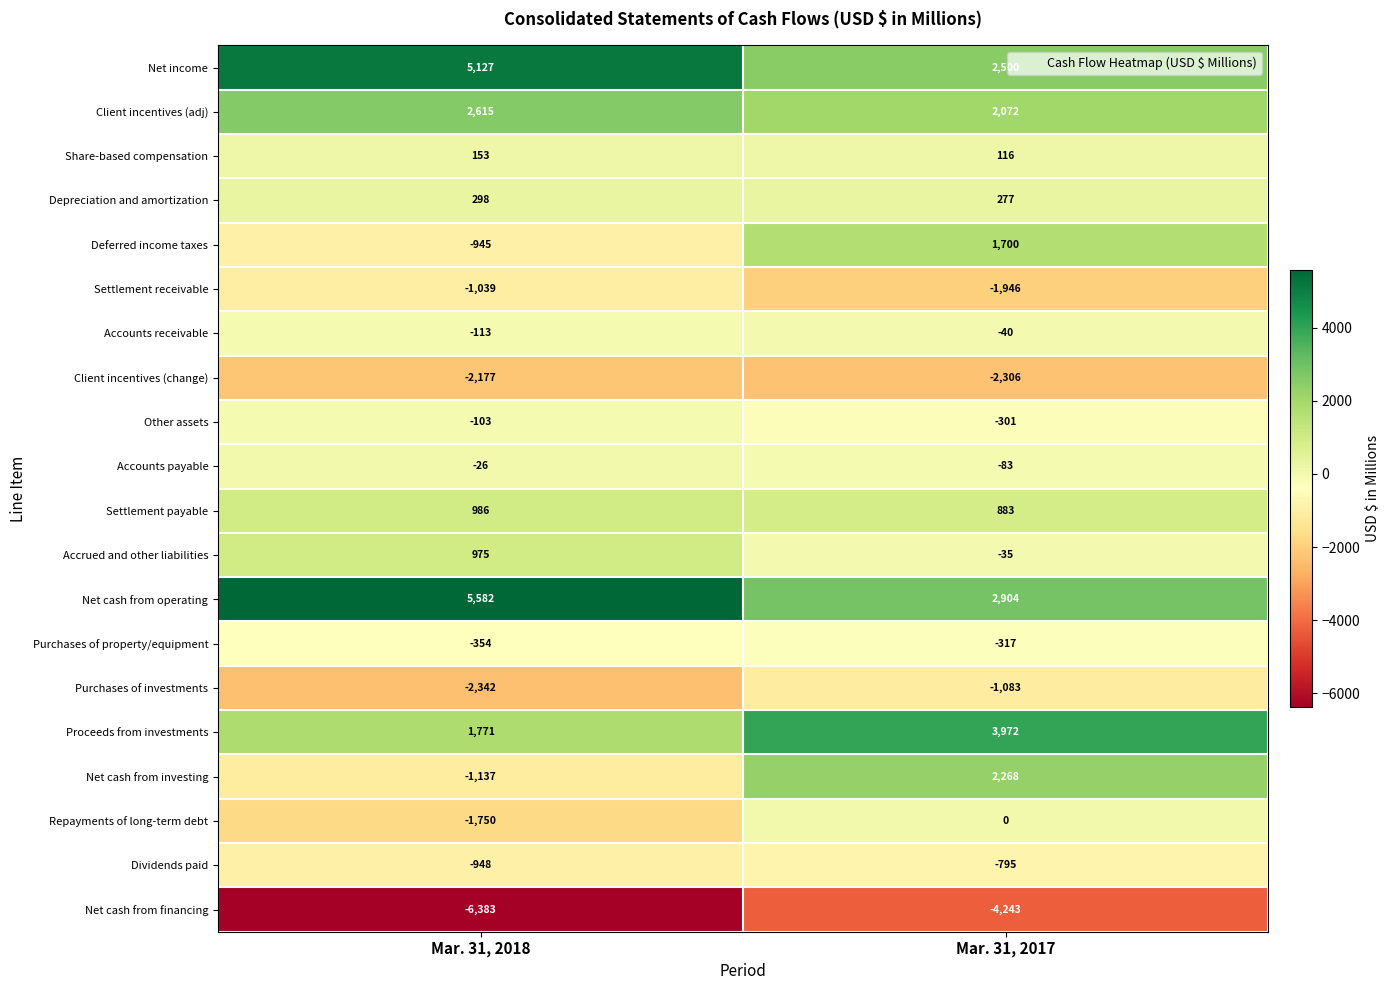

What is the total value across all series at Mar. 31, 2017?

5543